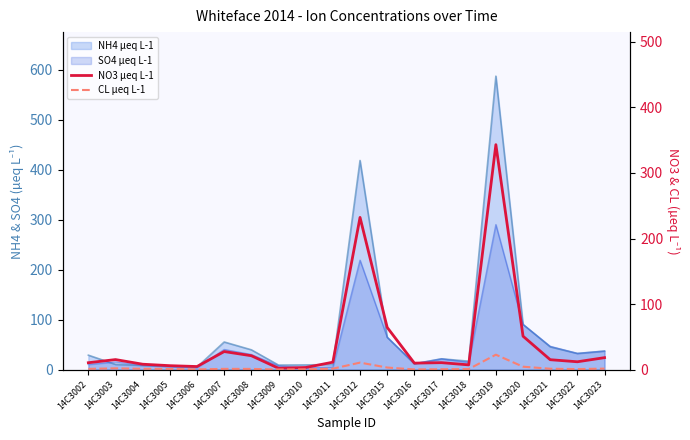

True or false: NO3 µeq L-1 and CL µeq L-1 intersect in this chart.

False